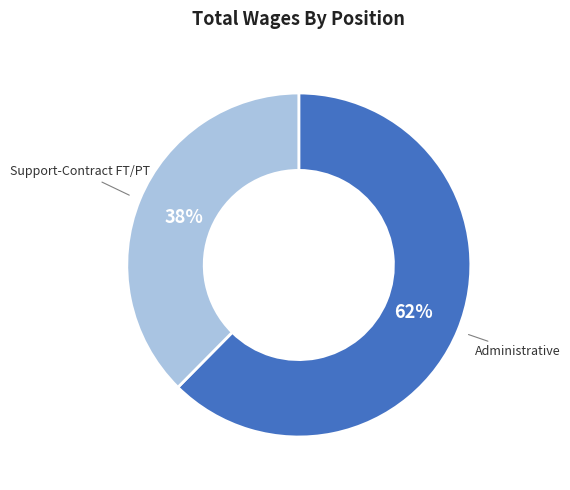

Do Administrative and Support-Contract FT/PT together represent more than half of the pie?

Yes